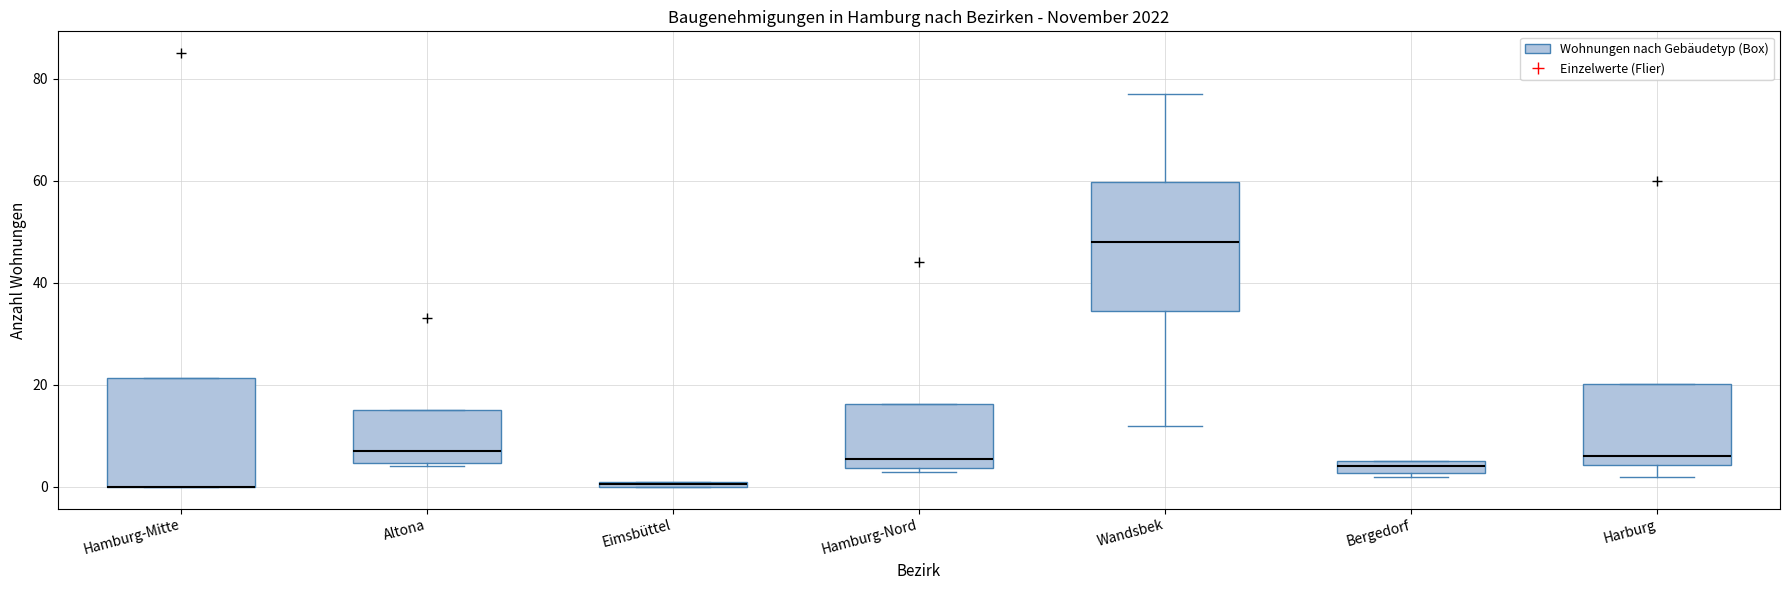

Comparing the boxes themselves (not the whiskers), which one is the tallest?

Wandsbek